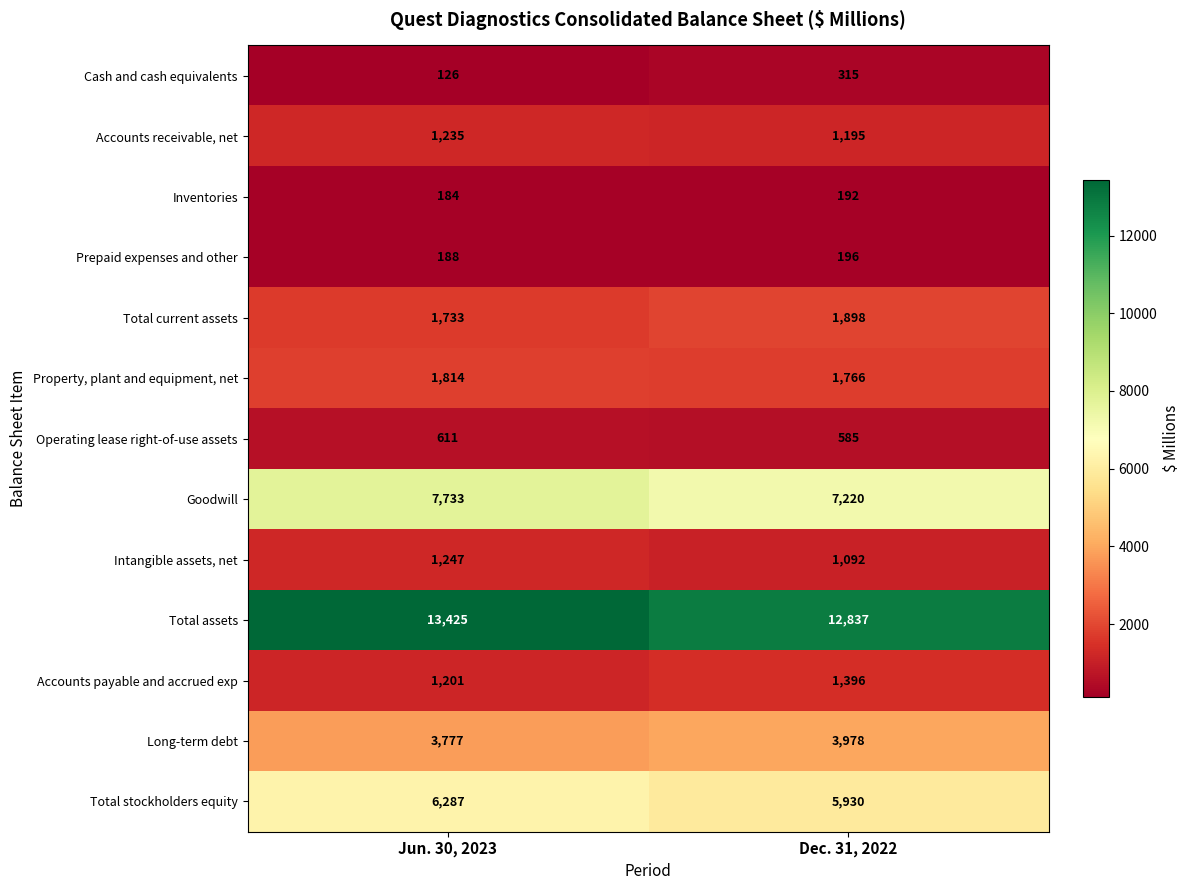

At which label is Intangible assets, net closest to 1169?

Dec. 31, 2022